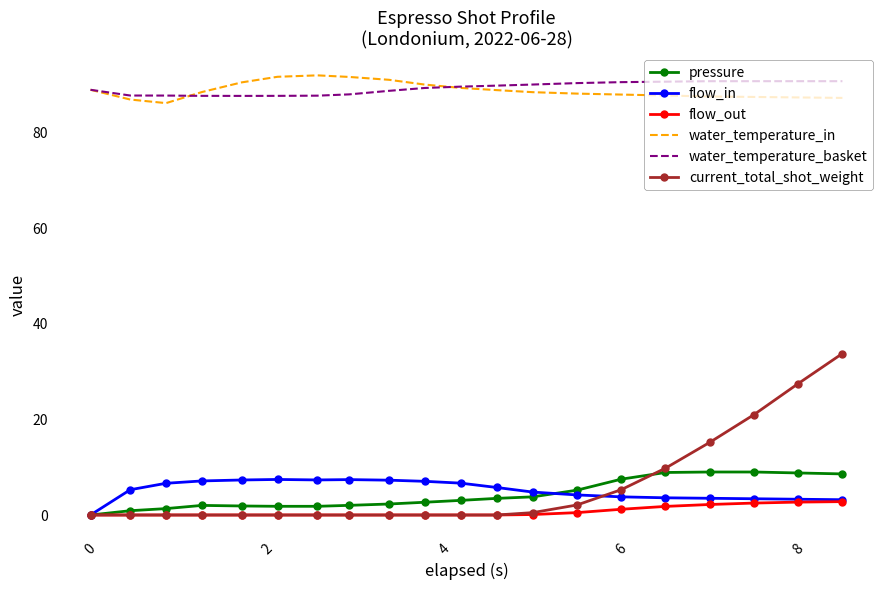

What is the sum of all water_temperature_basket values?

1786.3